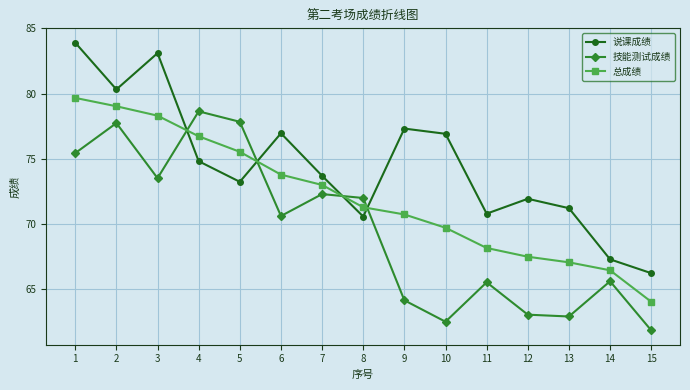

At 9, list the series in order from largest to smallest.

说课成绩, 总成绩, 技能测试成绩